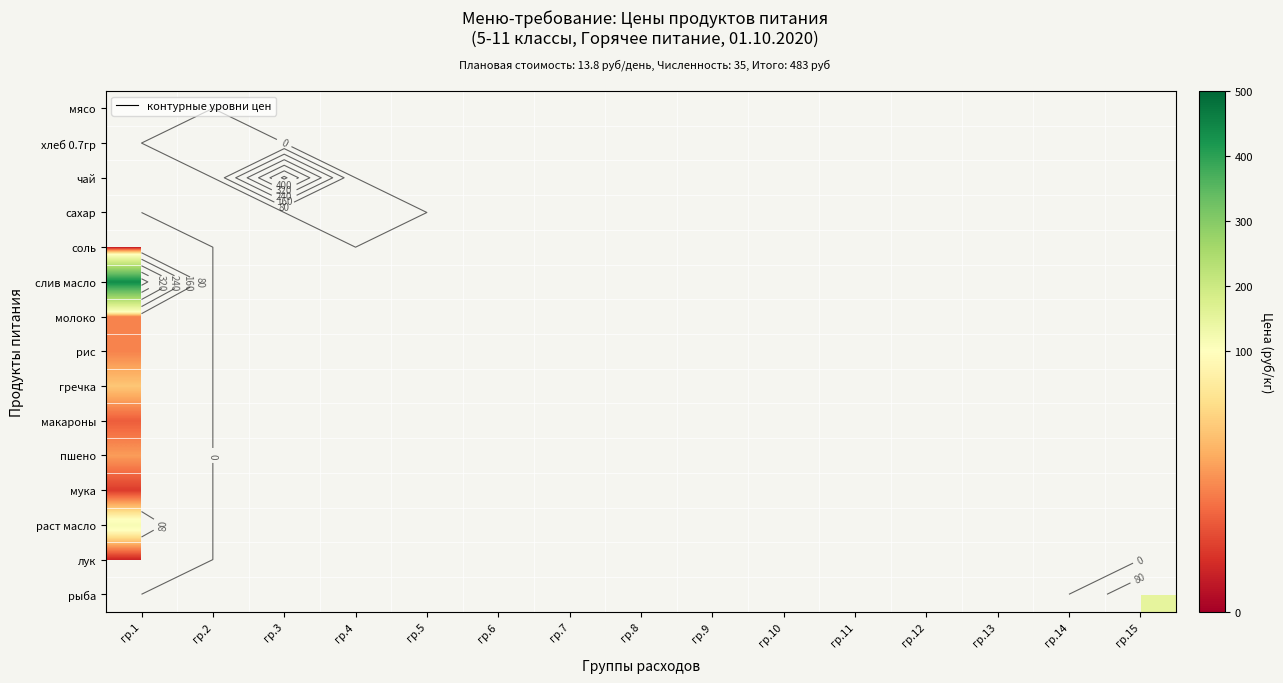

Which series has the widest spread of values?

соль